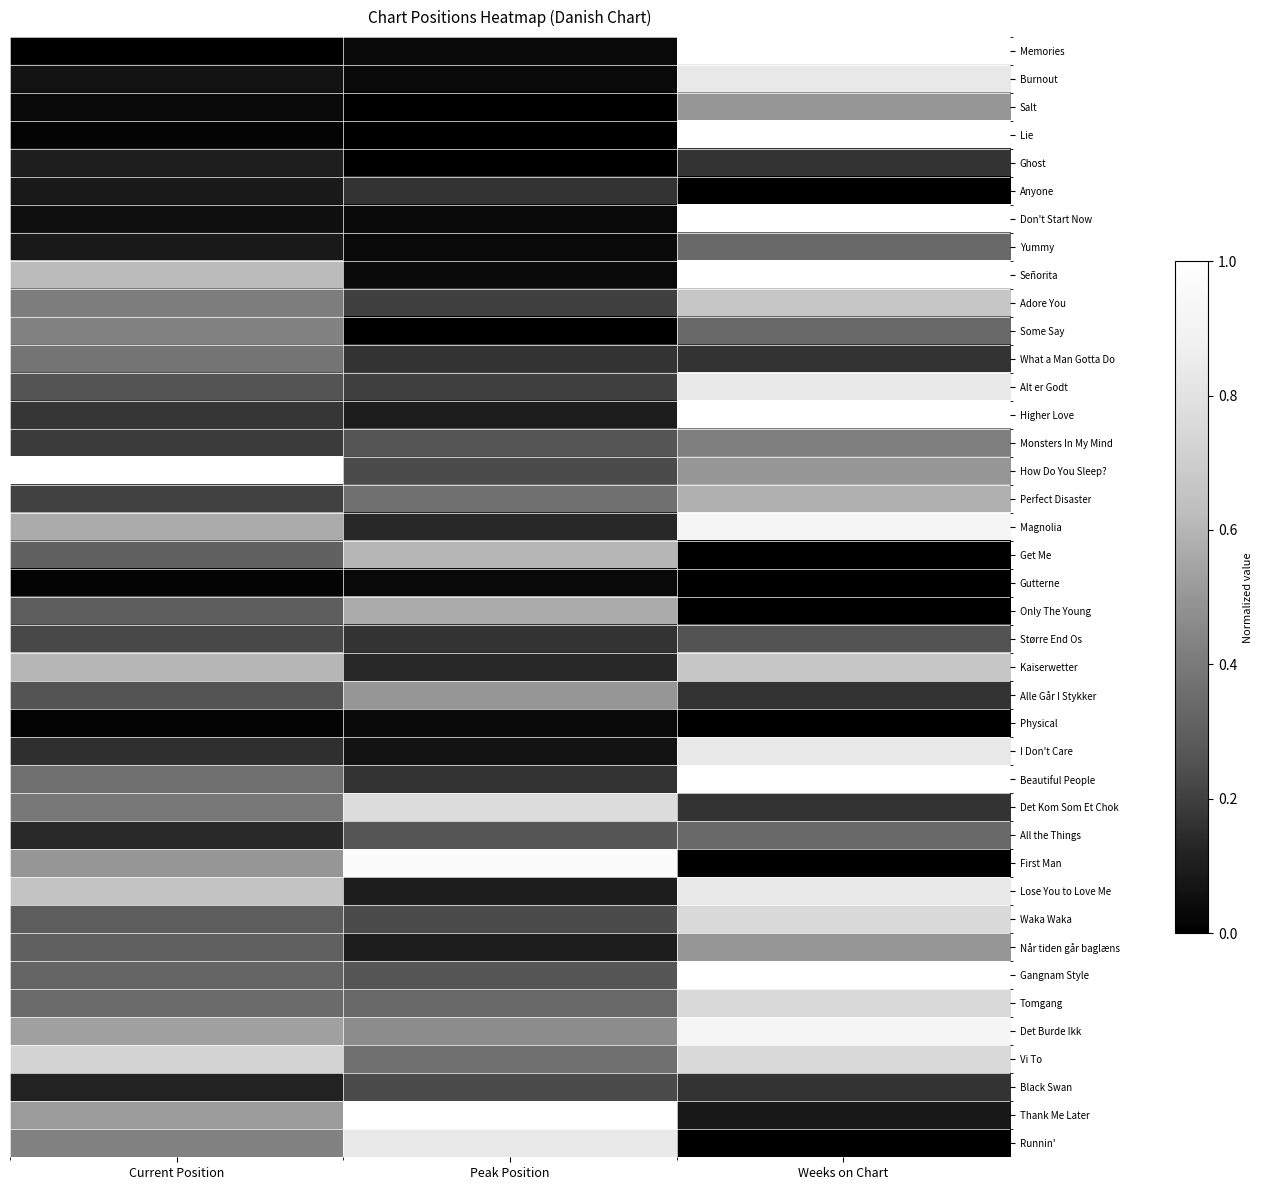

At how many categories does at least one series exceed 0?

3